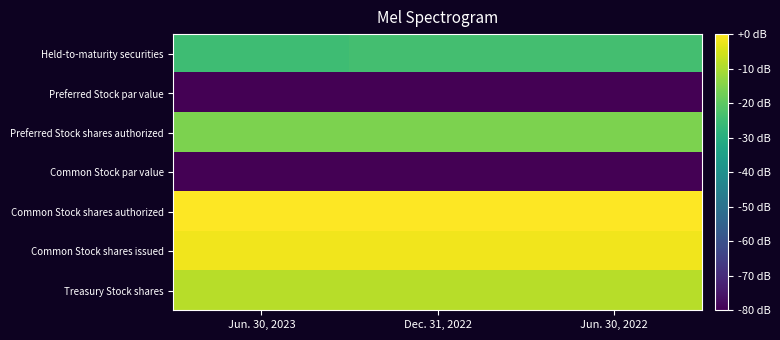

Reading left to right, transcribe all the data shown in this chart.

Held-to-maturity securities: Jun. 30, 2023=-25.0	Dec. 31, 2022=-24.0	Jun. 30, 2022=-23.8
Preferred Stock par value: Jun. 30, 2023=-80.0	Dec. 31, 2022=-80.0	Jun. 30, 2022=-80.0
Preferred Stock shares authorized: Jun. 30, 2023=-15.8	Dec. 31, 2022=-15.8	Jun. 30, 2022=-15.8
Common Stock par value: Jun. 30, 2023=-80.0	Dec. 31, 2022=-80.0	Jun. 30, 2022=-80.0
Common Stock shares authorized: Jun. 30, 2023=0.0	Dec. 31, 2022=0.0	Jun. 30, 2022=0.0
Common Stock shares issued: Jun. 30, 2023=-1.6	Dec. 31, 2022=-1.6	Jun. 30, 2022=-1.7
Treasury Stock shares: Jun. 30, 2023=-8.4	Dec. 31, 2022=-8.4	Jun. 30, 2022=-8.5